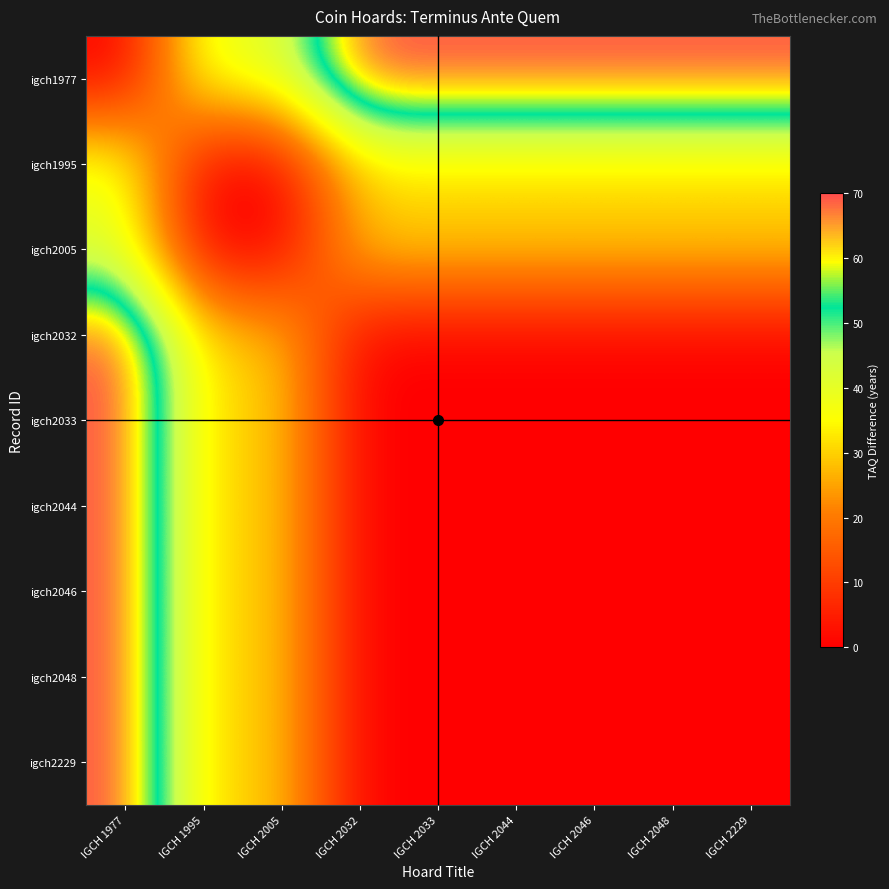

Which series has the largest total across all categories?

igch1977